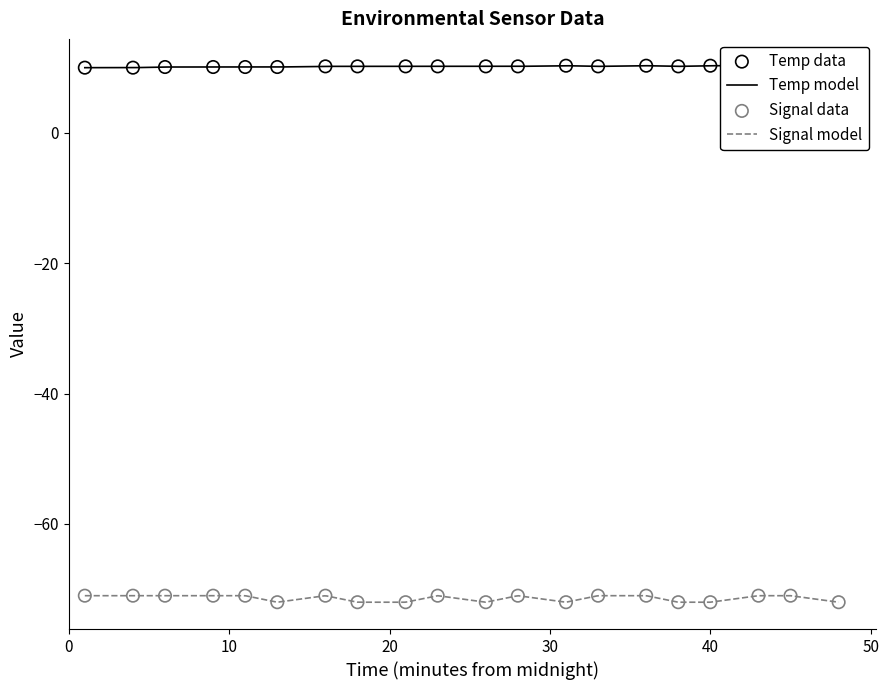

Is the value of Signal at 00:16 greater than the value of Temp at 00:45?

No